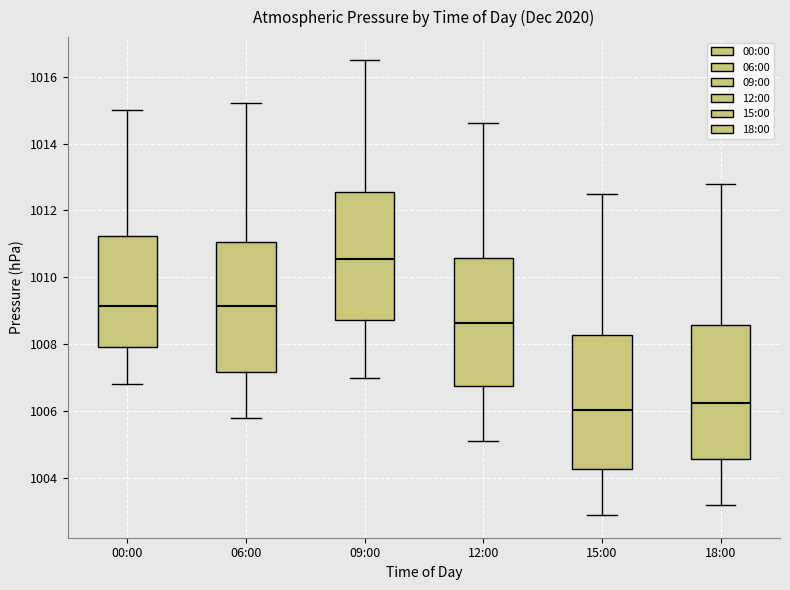

Where does the median line of the box for 06:00 sit on the y-axis? The values are not printed on the chart, so give them approximately, as read against the axis.

1009.2